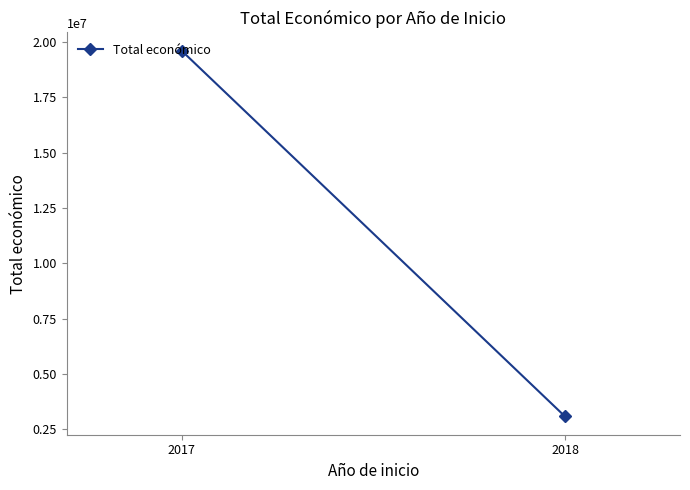

What is the sum of the values at 2018 and 2017?

22680503